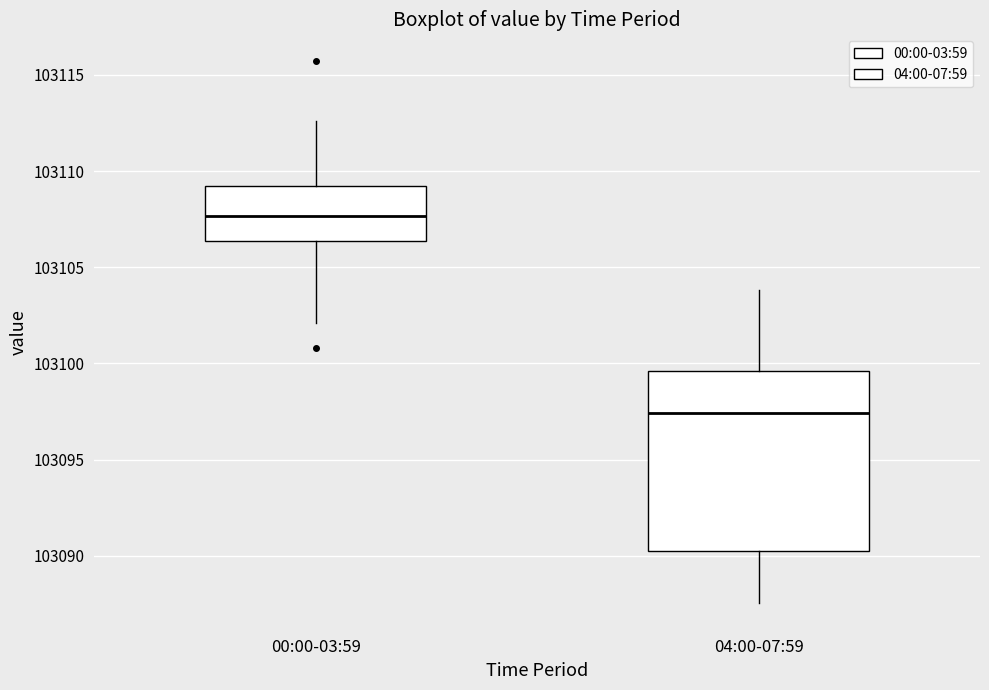

Where is the lower edge of the box for 00:00-03:59 on the y-axis? The values are not printed on the chart, so give them approximately, as read against the axis.

103106.5